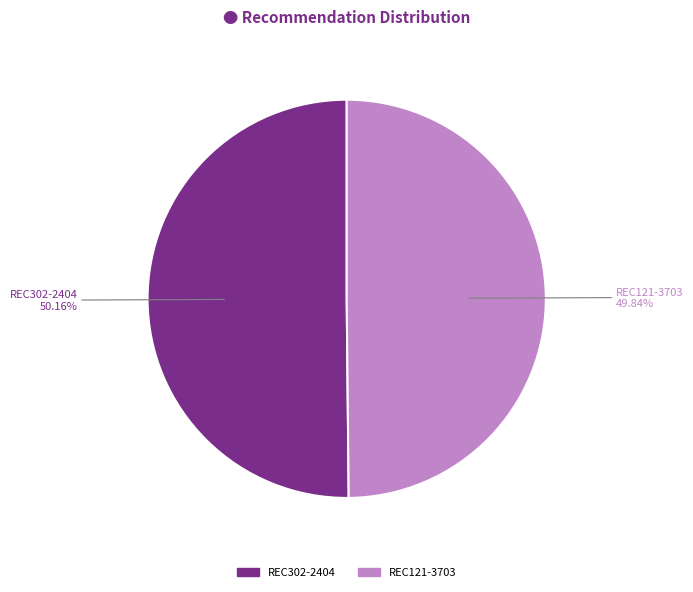

Approximately how many times larger is the value at REC121-3703 compared to REC302-2404?

1.0